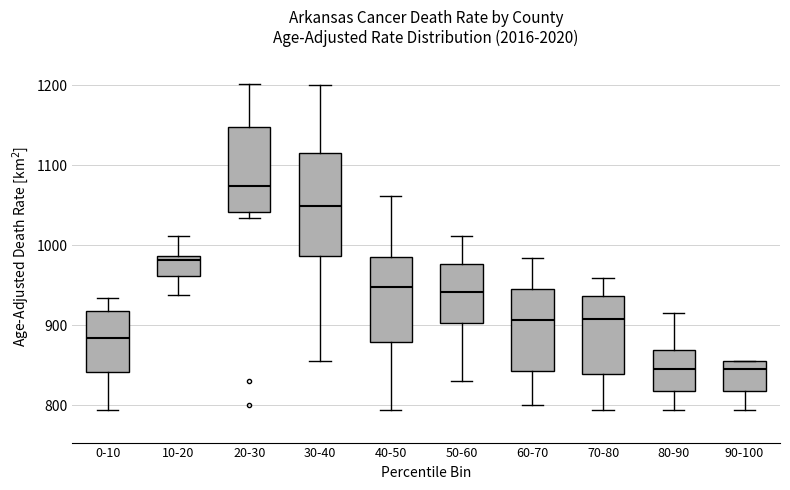

Reading left to right, read every box against the y-axis: the position of its median line, the range the box covers, and the ends of its whiskers. The values are not printed on the chart, so give them approximately, as read against the axis.

0-10: median 880, box 840 to 920, whiskers 790 to 930
10-20: median 980, box 960 to 990, whiskers 940 to 1010
20-30: median 1070, box 1040 to 1150, whiskers 1030 to 1200
30-40: median 1050, box 990 to 1110, whiskers 860 to 1200
40-50: median 950, box 880 to 990, whiskers 790 to 1060
50-60: median 940, box 900 to 980, whiskers 830 to 1010
60-70: median 910, box 840 to 940, whiskers 800 to 980
70-80: median 910, box 840 to 940, whiskers 790 to 960
80-90: median 840, box 820 to 870, whiskers 790 to 920
90-100: median 840, box 820 to 860, whiskers 790 to 860